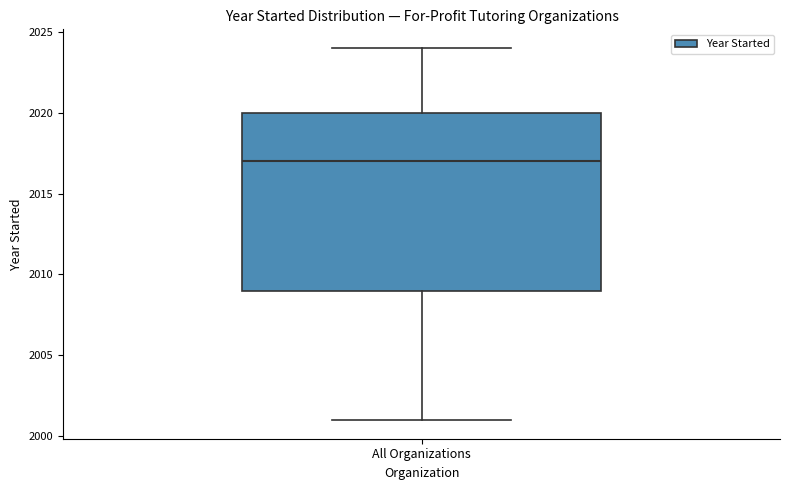

Transcribe this box plot: give where the median line is, the range the box spans, and where the two whiskers end, as read against the y-axis. The values are not printed on the chart, so give them approximately, as read against the axis.

median 2017, box 2009 to 2020, whiskers 2001 to 2024